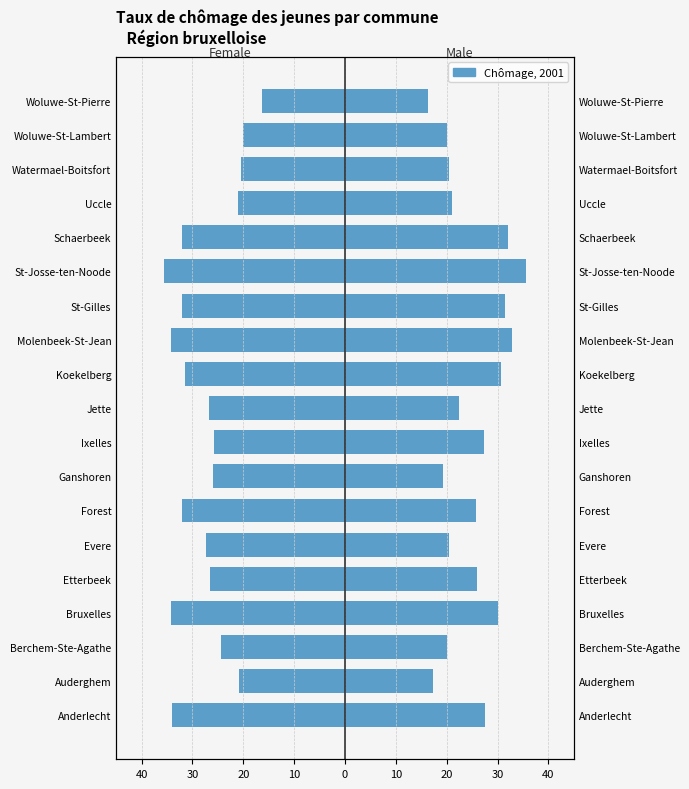

What is the difference between the Hommes, 2001 values at Watermael-Boitsfort and Berchem-Ste-Agathe?

0.4